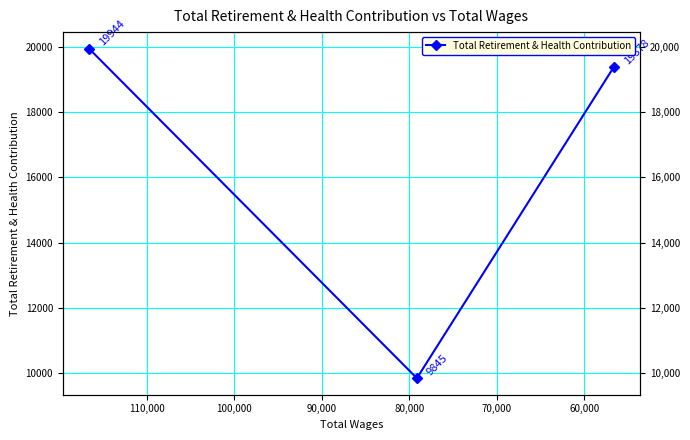

How many lines are shown in the chart?

1